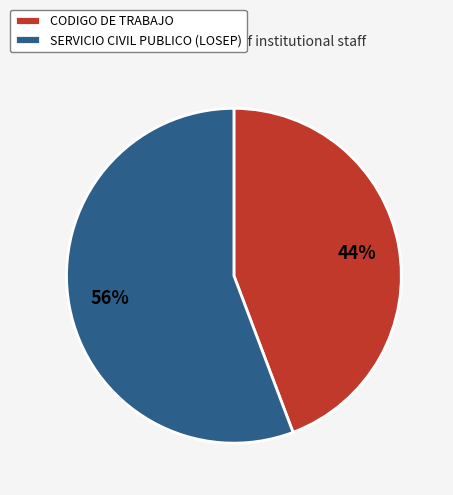

To the nearest percent, what is the combined percentage of SERVICIO CIVIL PUBLICO (LOSEP) and CODIGO DE TRABAJO?

100%